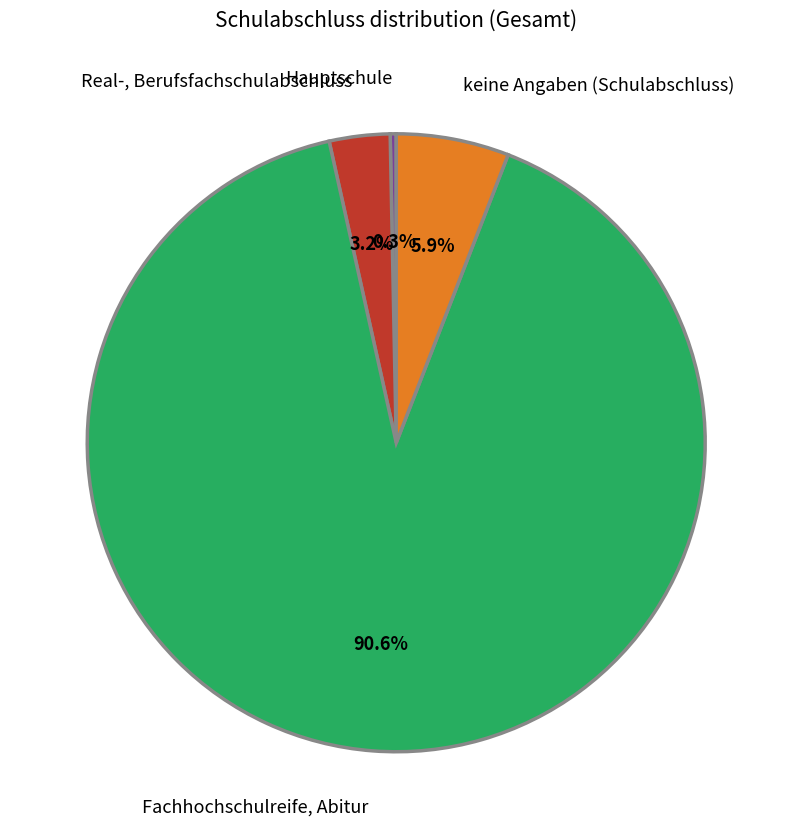

To the nearest percent, what is the combined percentage of Real-, Berufsfachschulabschluss and Fachhochschulreife, Abitur?

94%